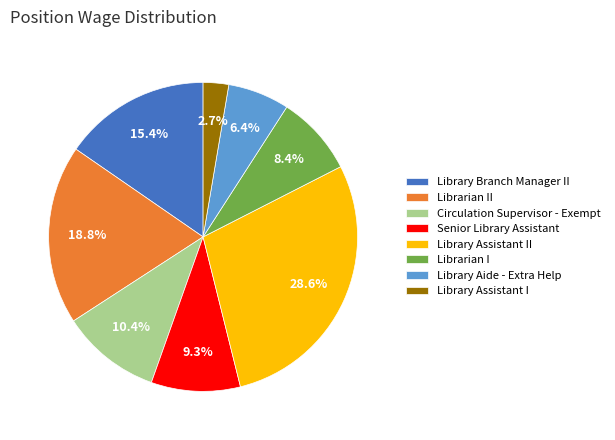

To the nearest percent, what is the average slice percentage?

12%